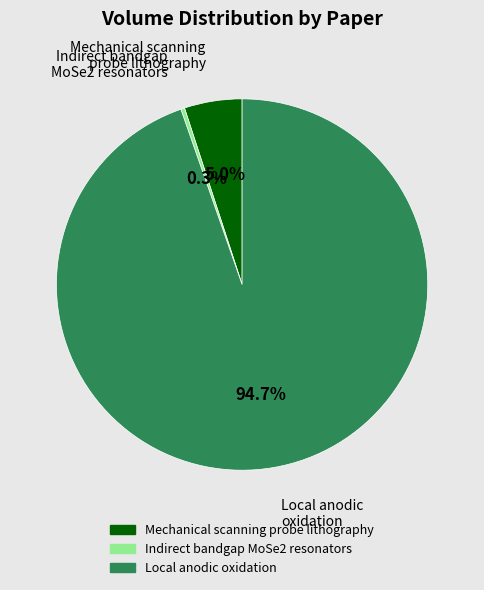

What is the majority slice?

Local anodic oxidation